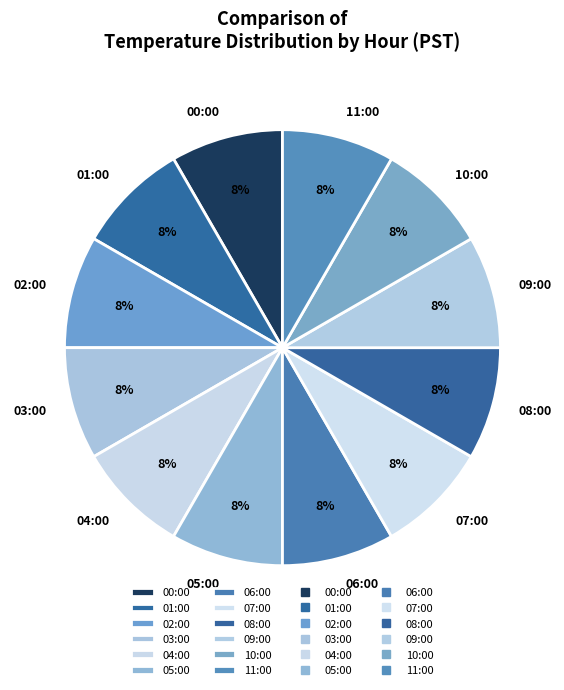

How many slices are in this pie chart?

12